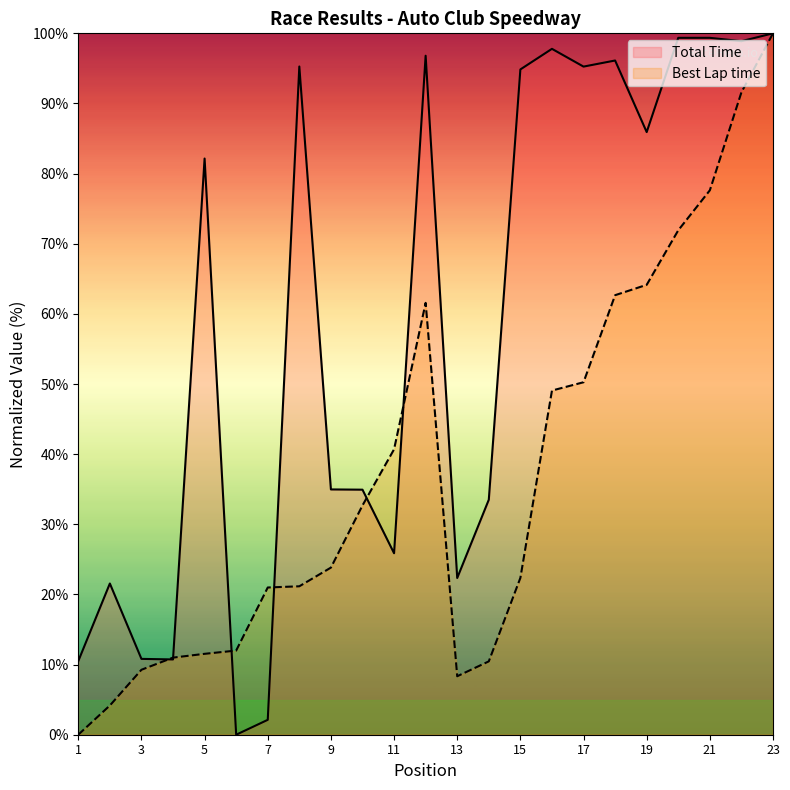

Between 11 and 3, which is larger?

11